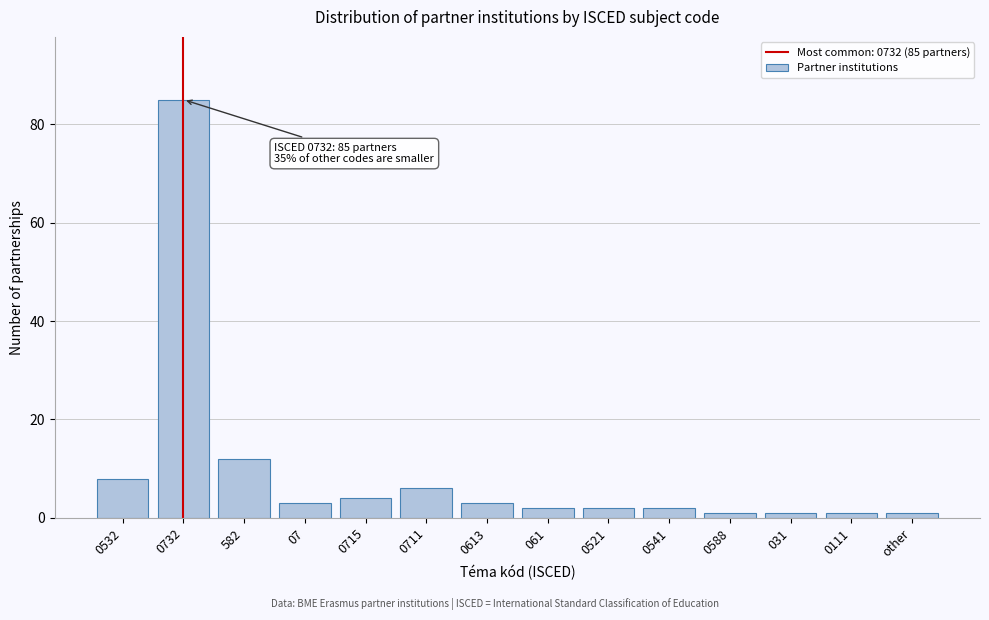

Reading left to right, transcribe all the data shown in this chart.

8	85	12	3	4	6	3	2	2	2	1	1	1	1